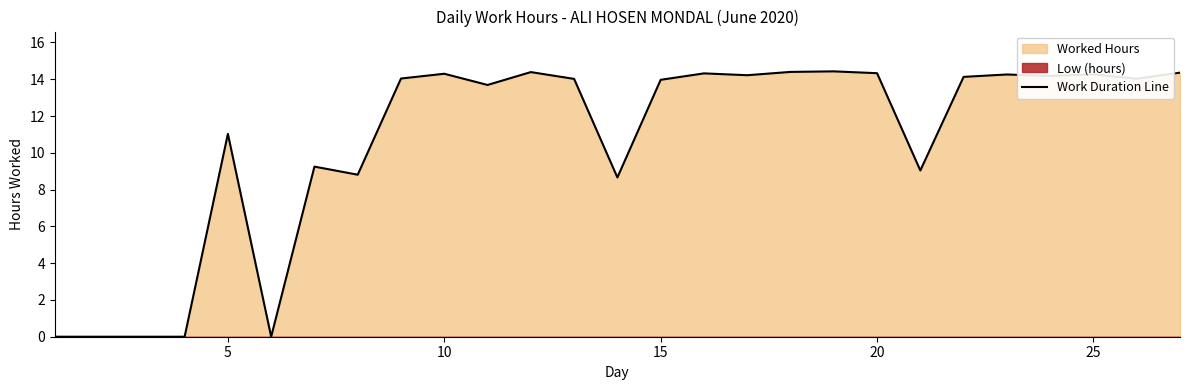

Is it true that Work Duration Line equals 14.3 at 20?

True